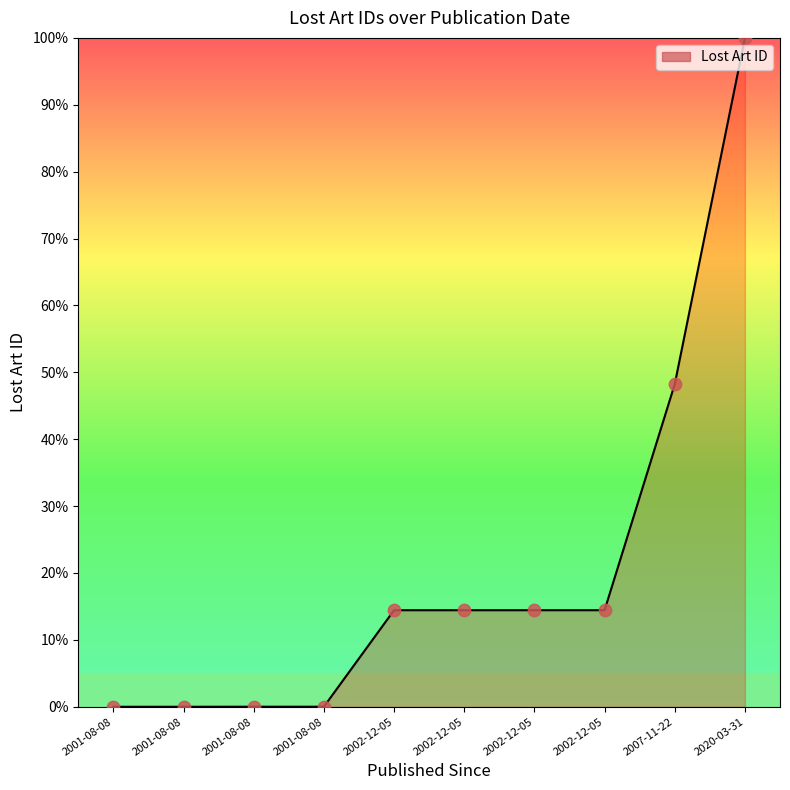

Approximately how many times larger is the value at 2002-12-05 compared to 2020-03-31?

0.1